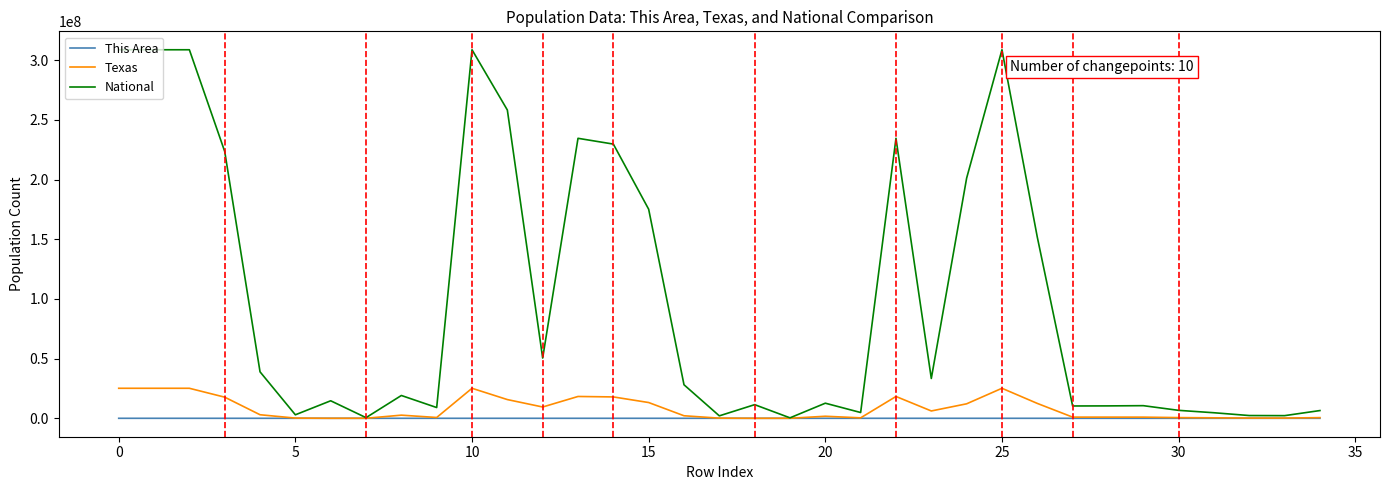

Which series has the largest total across all categories?

National